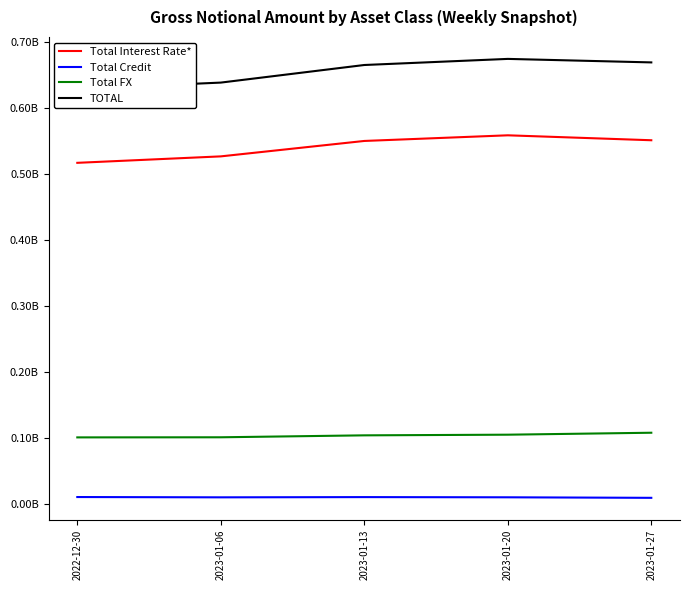

What is the total value across all series at 2023-01-13?

1330907165